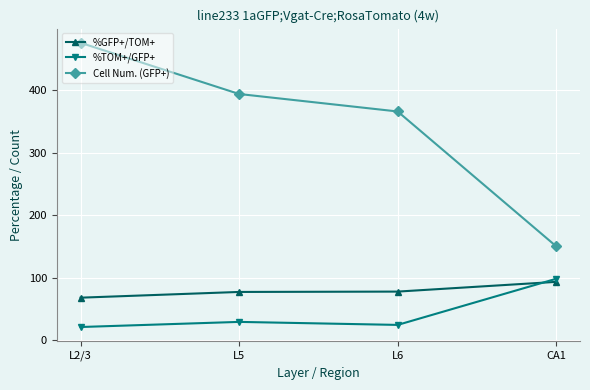

Rank the series by their maximum value, from lowest to highest.

%GFP+/TOM+, %TOM+/GFP+, Cell Num. (GFP+)